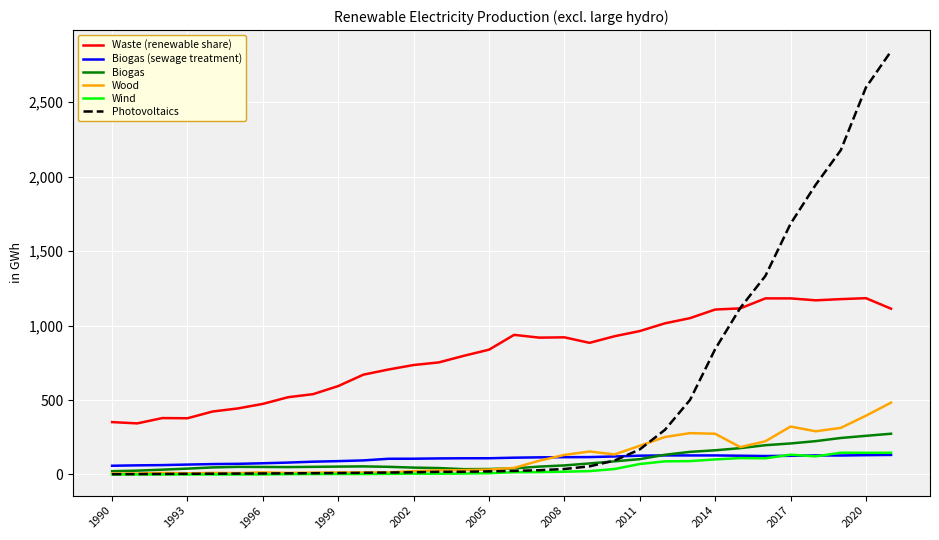

True or false: Wood and Waste (renewable share) cross at least once.

False